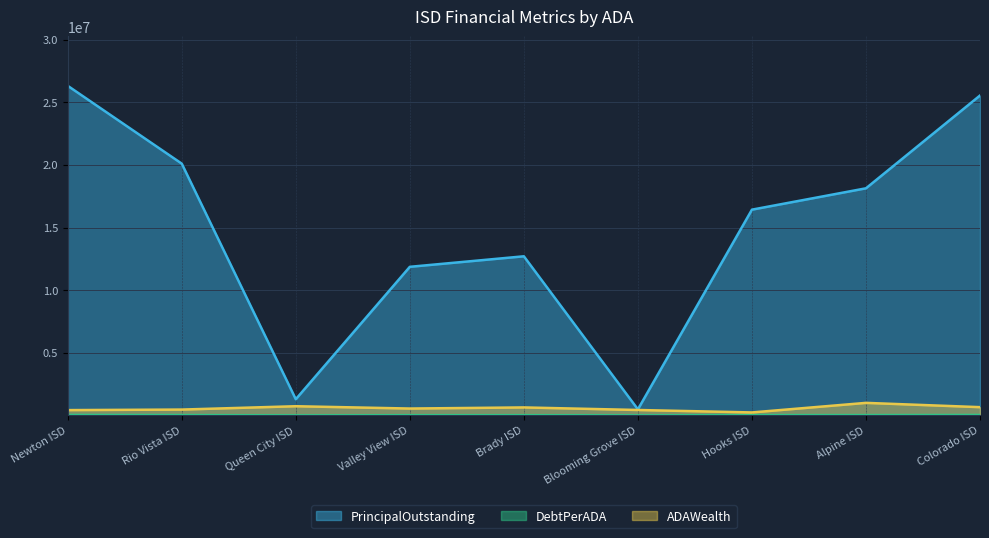

At which category does the chart reach its peak across all series?

Newton ISD